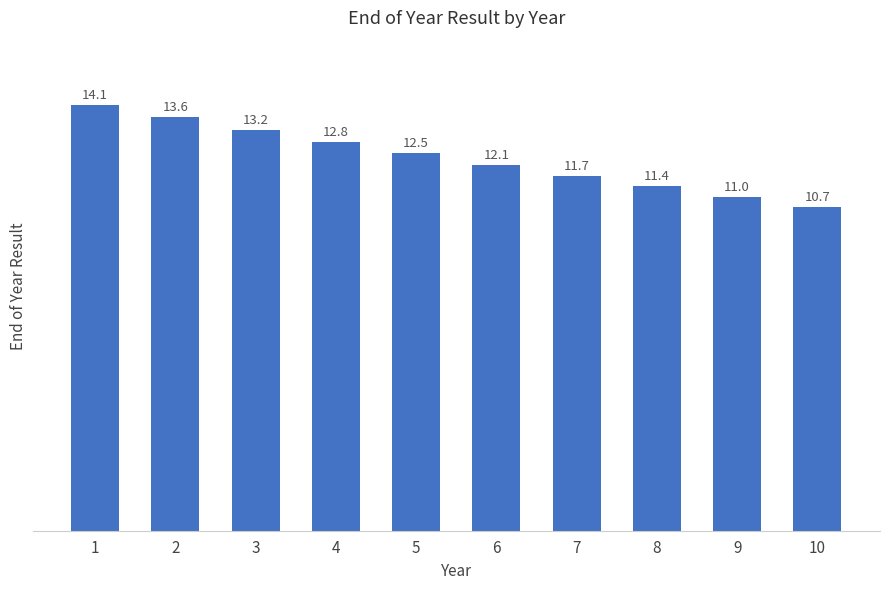

What is the smallest value displayed?

10.7